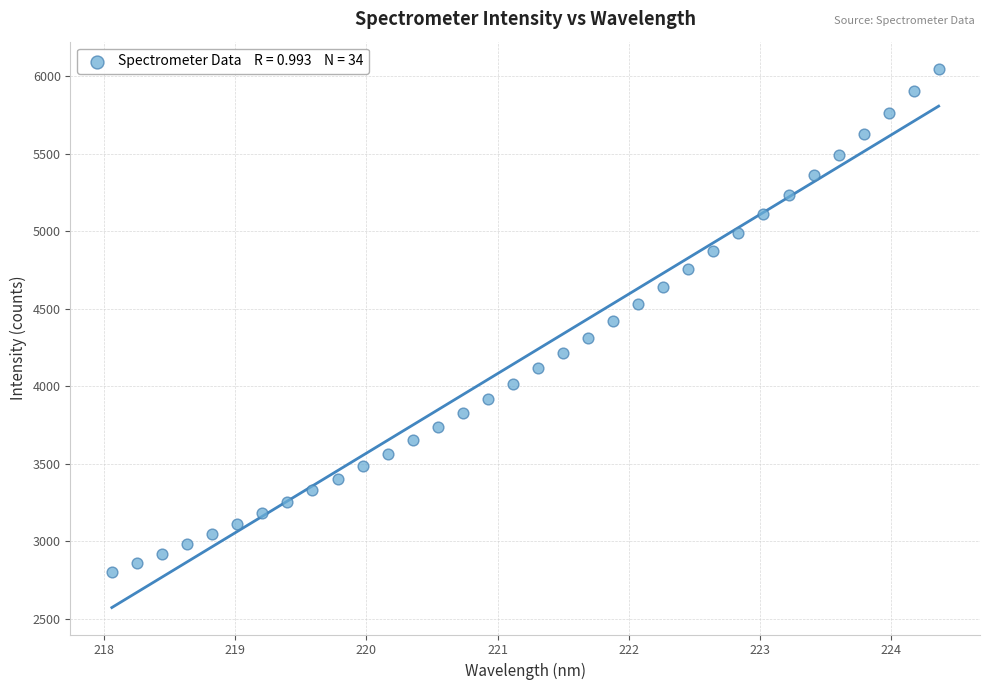

What is the range of Y values (max minus min)?

3251.0